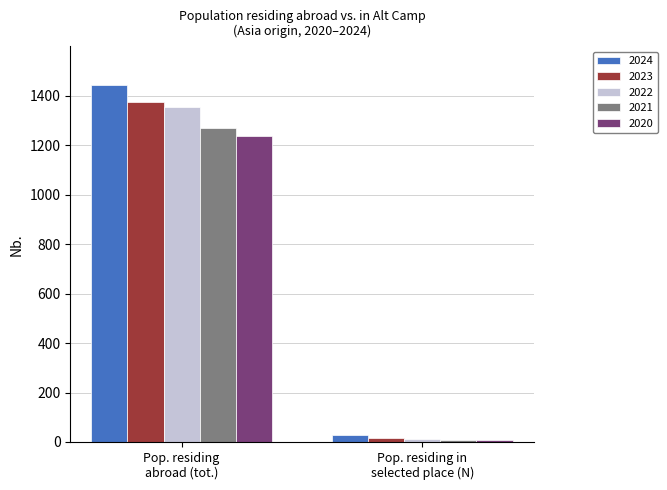

Which series has the widest spread of values?

2024